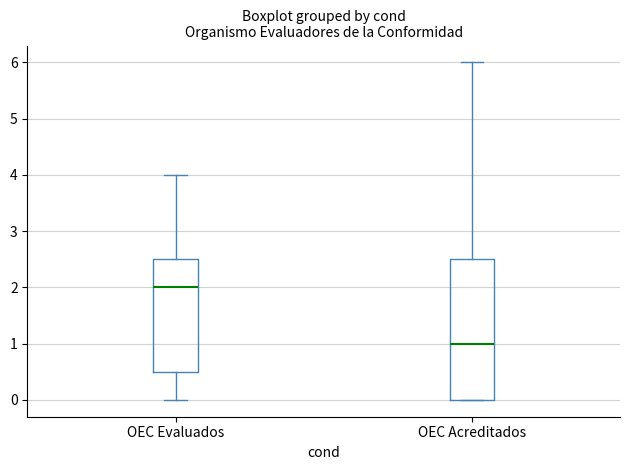

Reading left to right, read every box against the y-axis: the position of its median line, the range the box covers, and the ends of its whiskers. The values are not printed on the chart, so give them approximately, as read against the axis.

OEC Evaluados: median 2.0, box 0.5 to 2.5, whiskers 0.0 to 4.0
OEC Acreditados: median 1.0, box 0.0 to 2.5, whiskers 0.0 to 6.0